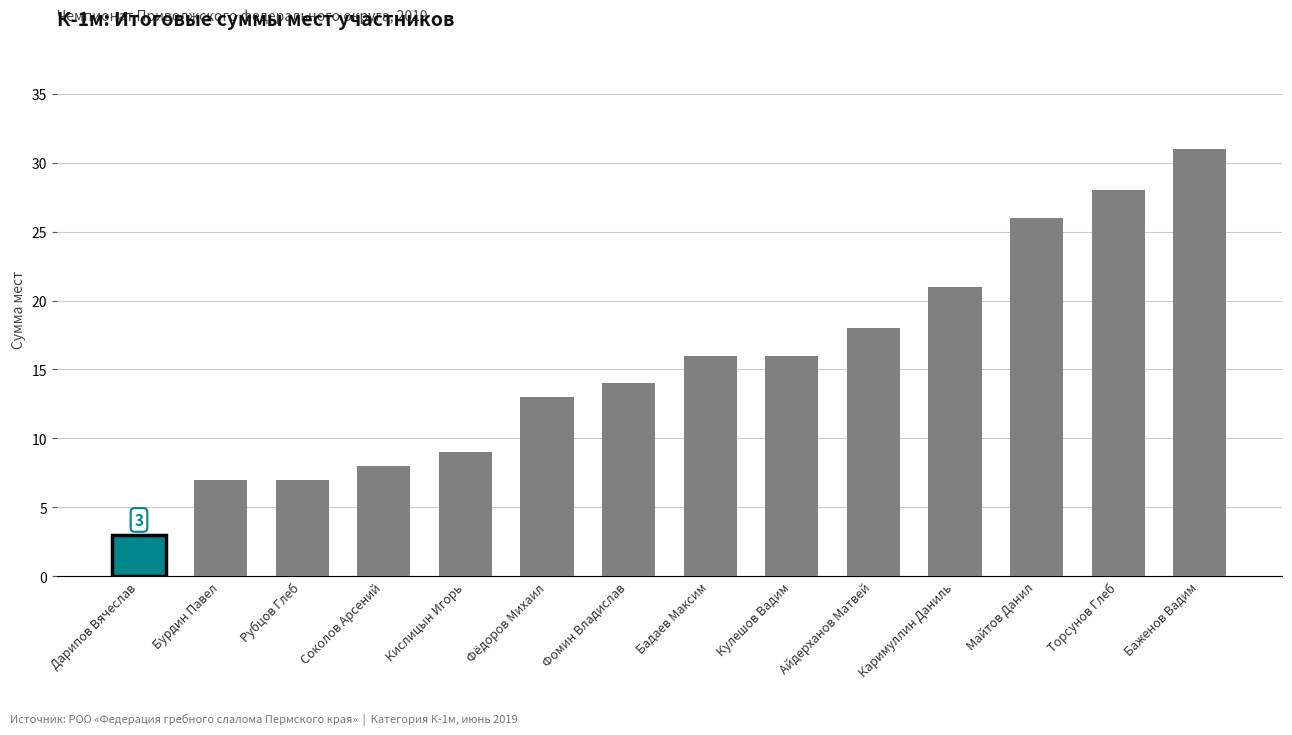

What is the label of the 6th bar from the left?

Фёдоров Михаил